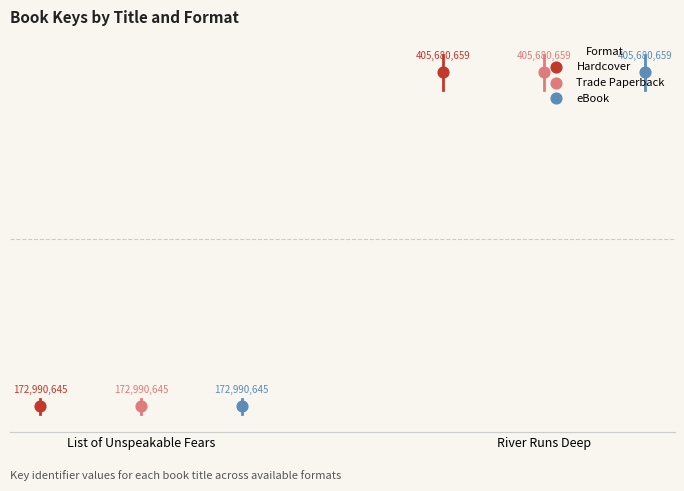

What are all the series names shown in the legend?

Hardcover, Trade Paperback, eBook